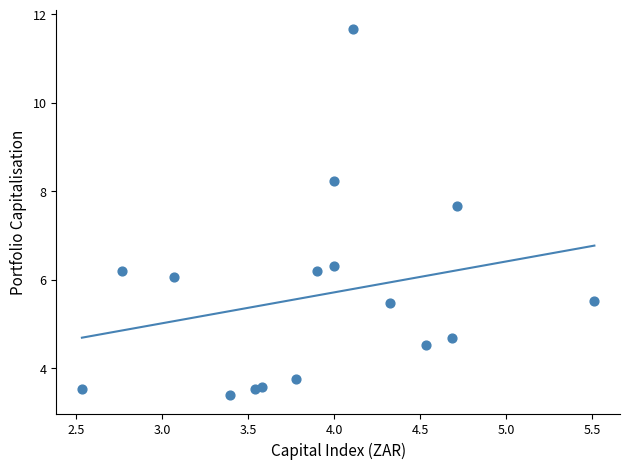

What is the range of X values (max minus min)?

3.0